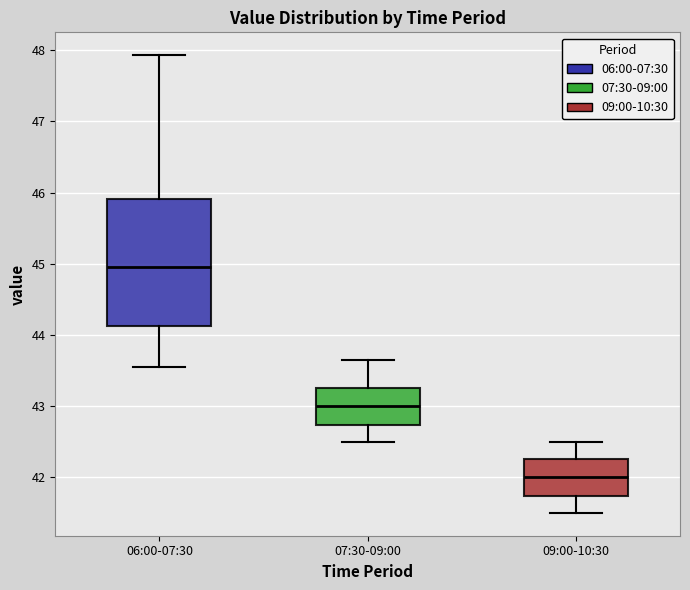

Which box is the tallest, from its lower edge to its upper edge?

06:00-07:30